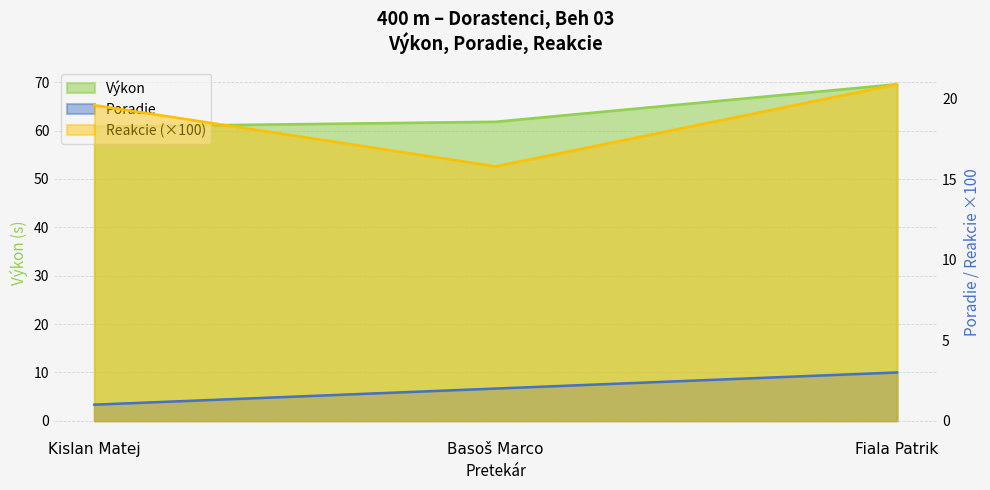

How many categories are shown in the chart?

3